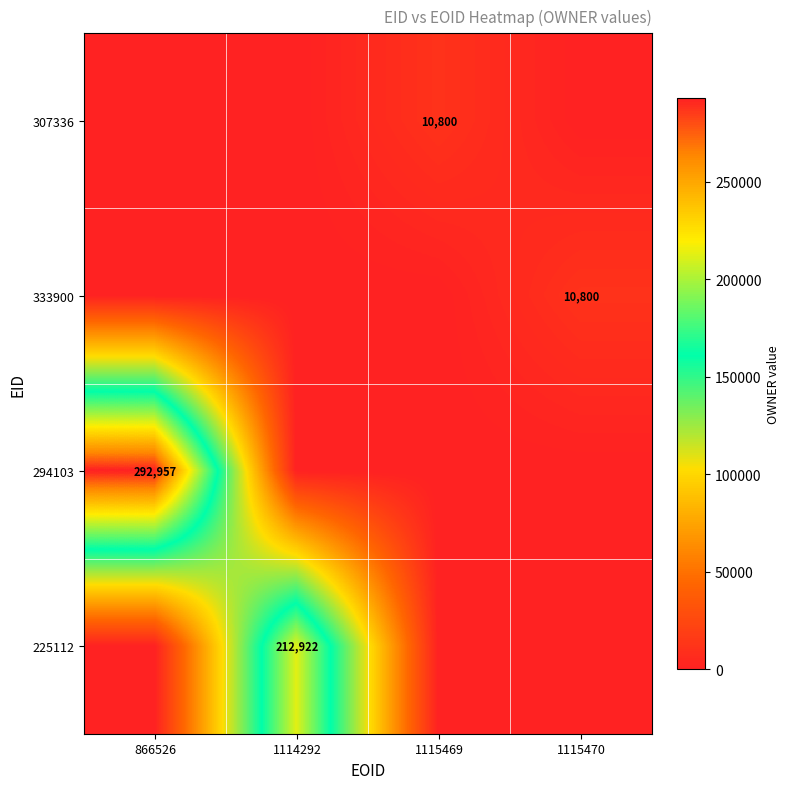

Is it true that 225112 equals 212922 at 1114292?

True